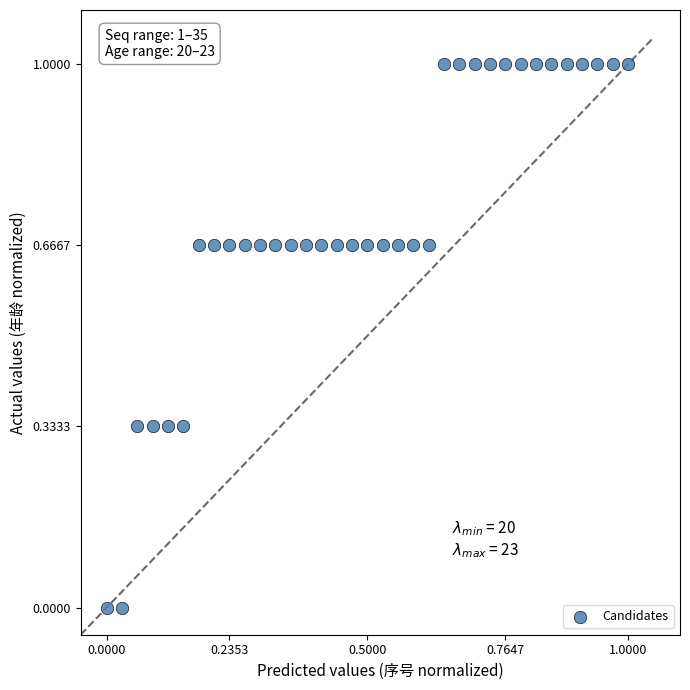

What is the range of X values (max minus min)?

1.0